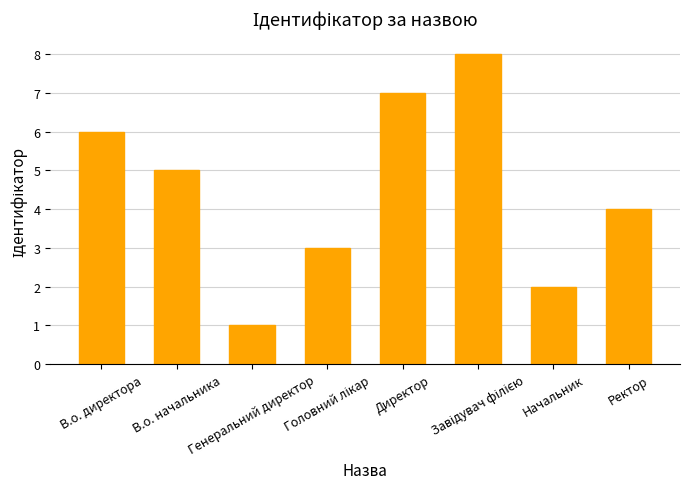

What is the difference between the maximum and second lowest values?

6